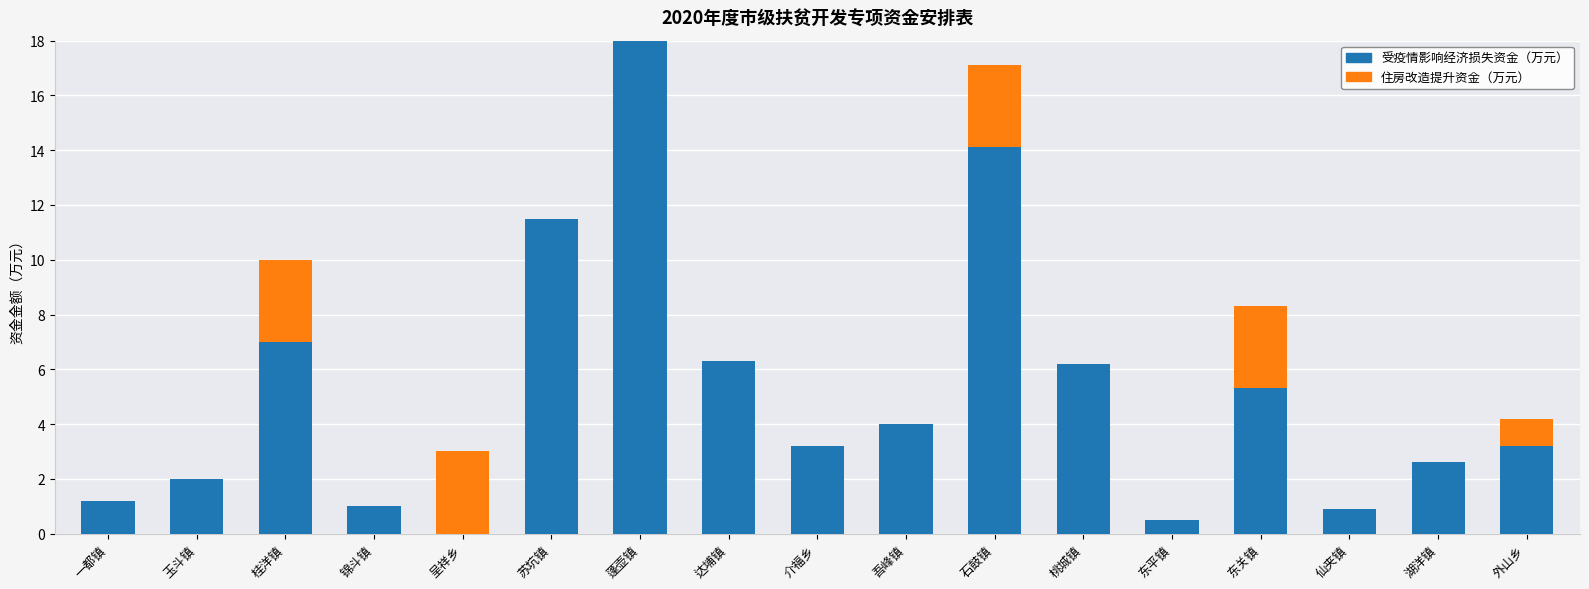

What is the highest value of the 受疫情影响经济损失资金（万元） series?

18.0